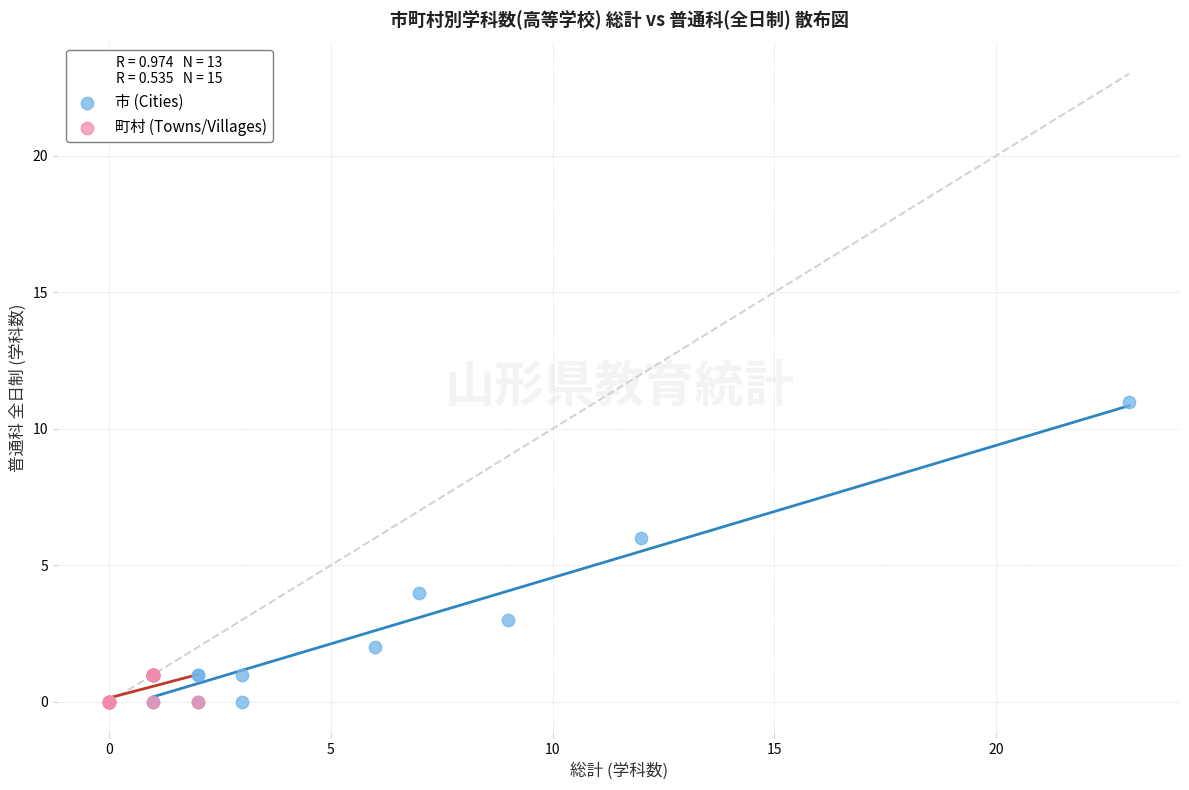

Which series reaches the maximum Y coordinate?

市 (Cities)